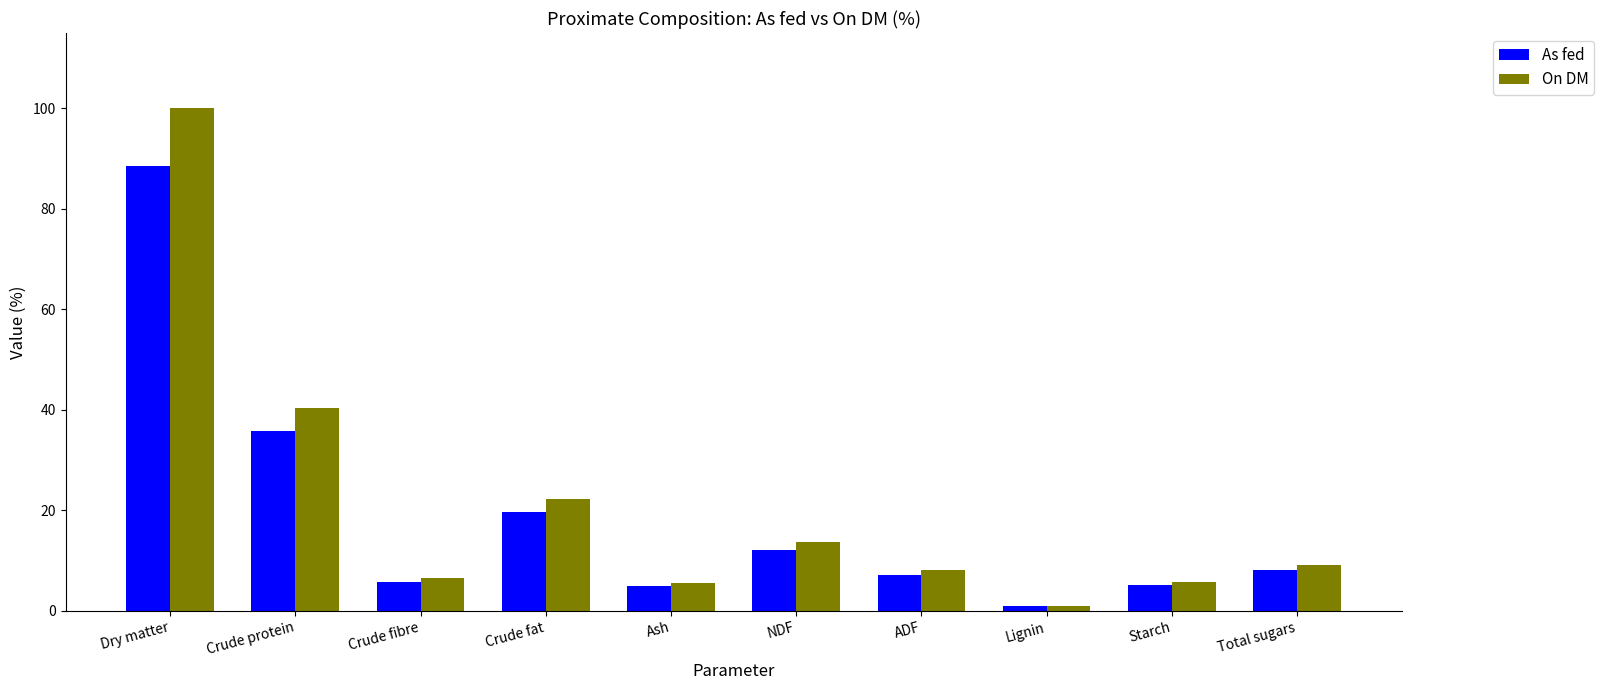

Are the bars grouped side by side (vs. stacked)?

Yes